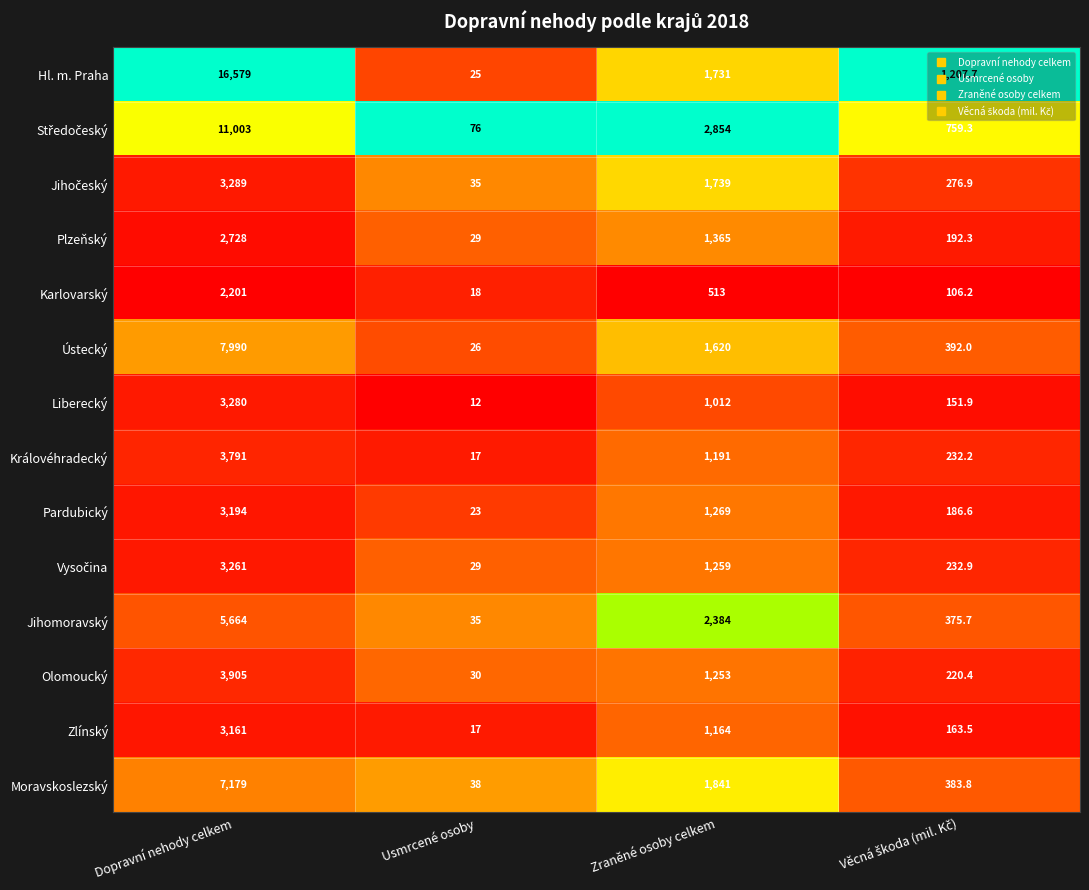

At which label is Olomoucký closest to 1967?

Zraněné osoby celkem